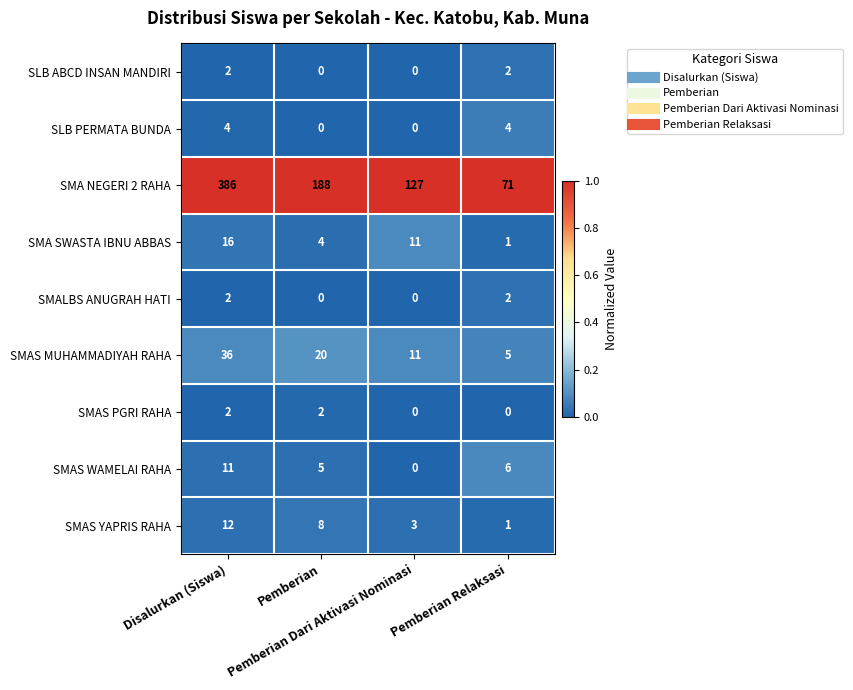

Which series has the widest spread of values?

SMA NEGERI 2 RAHA